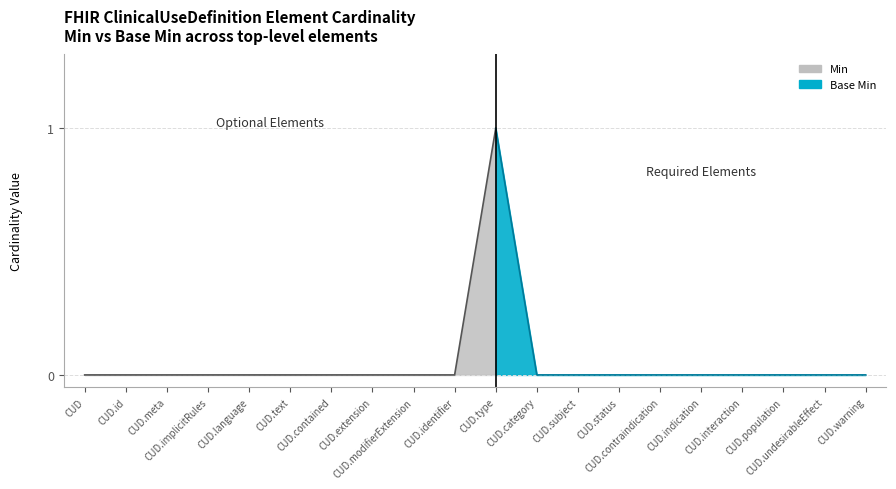

Rank the categories by Min value from highest to lowest.

ClinicalUseDefinition.type, ClinicalUseDefinition, ClinicalUseDefinition.id, ClinicalUseDefinition.meta, ClinicalUseDefinition.implicitRules, ClinicalUseDefinition.language, ClinicalUseDefinition.text, ClinicalUseDefinition.contained, ClinicalUseDefinition.extension, ClinicalUseDefinition.modifierExtension, ClinicalUseDefinition.identifier, ClinicalUseDefinition.category, ClinicalUseDefinition.subject, ClinicalUseDefinition.status, ClinicalUseDefinition.contraindication, ClinicalUseDefinition.indication, ClinicalUseDefinition.interaction, ClinicalUseDefinition.population, ClinicalUseDefinition.undesirableEffect, ClinicalUseDefinition.warning